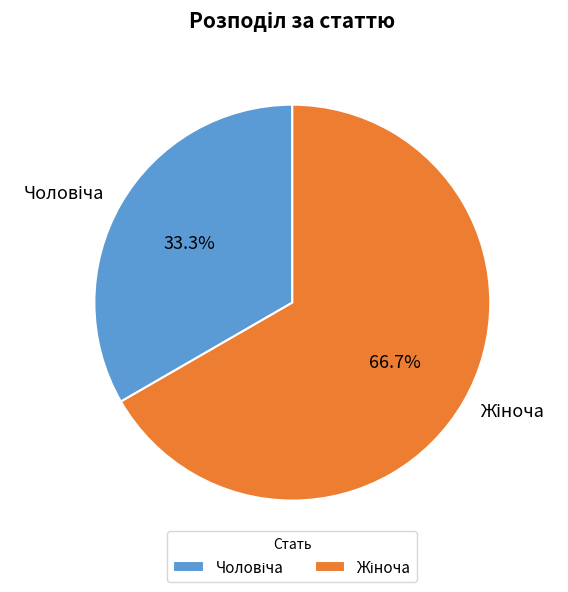

Does any single category account for the majority?

Yes